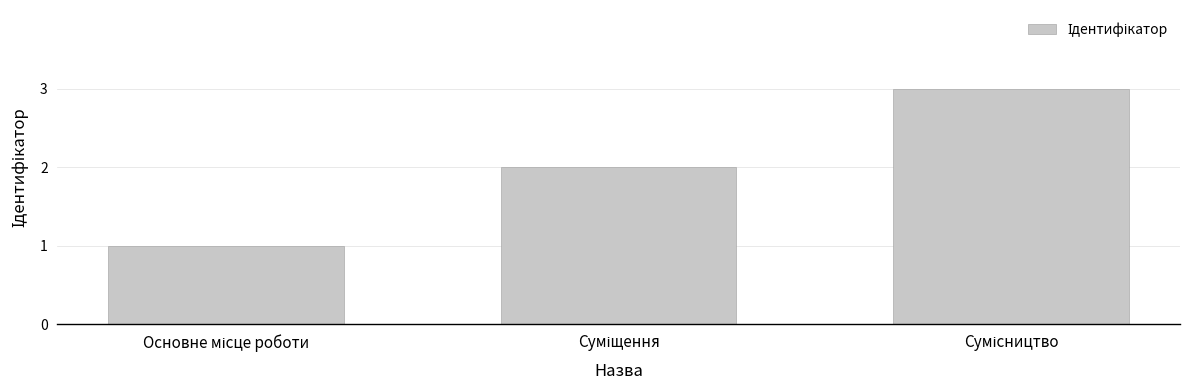

What is the sum of all values?

6